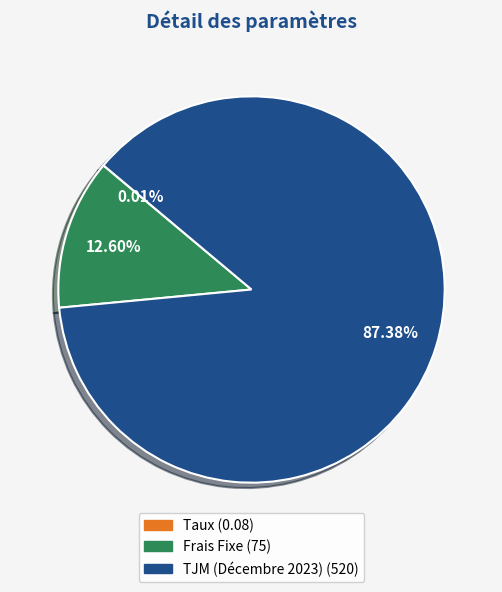

The TJM (Décembre 2023) slice represents 87% of the pie. True or false?

True